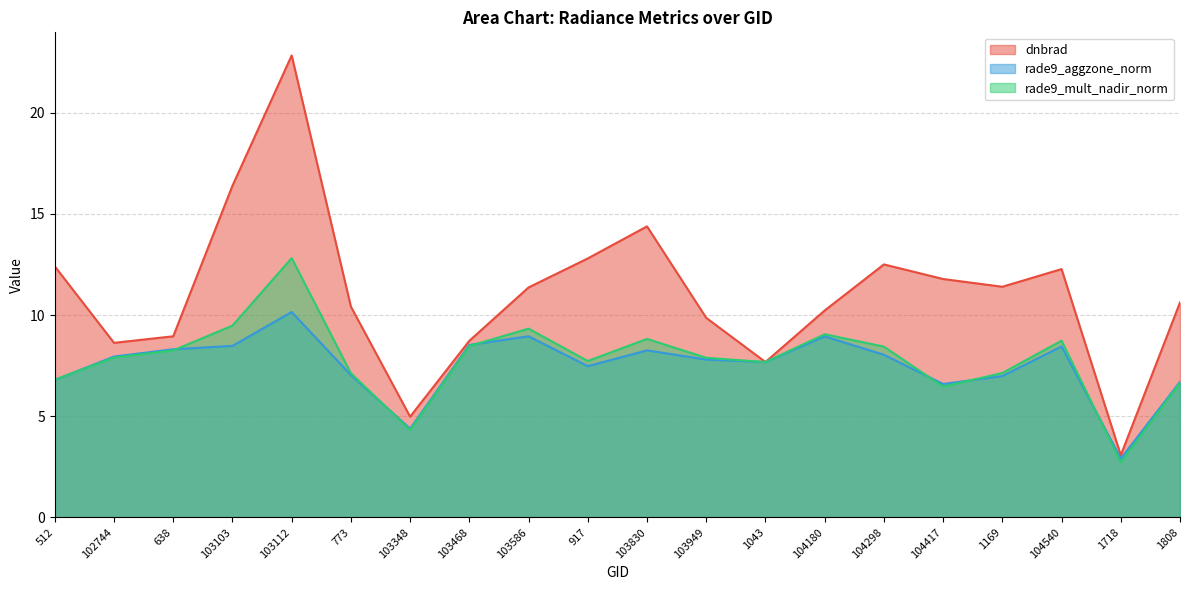

Where does the rade9_mult_nadir_norm series first go above 7?

102744